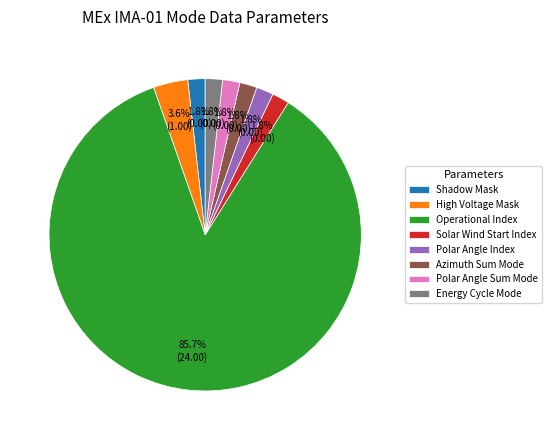

How many segments does this pie chart have?

8